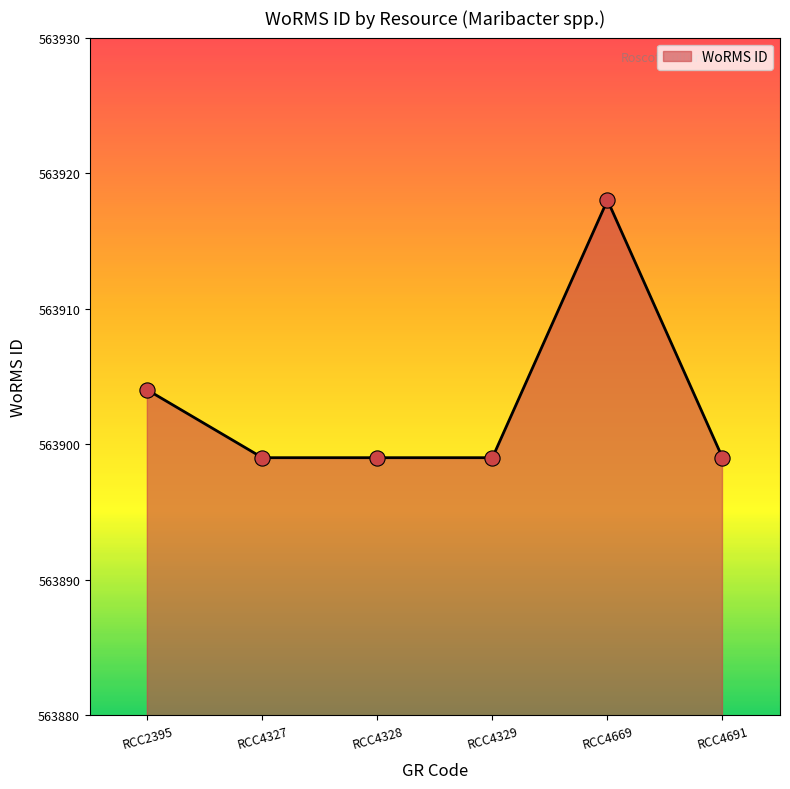

Which has a higher value, RCC4669 or RCC2395?

RCC4669